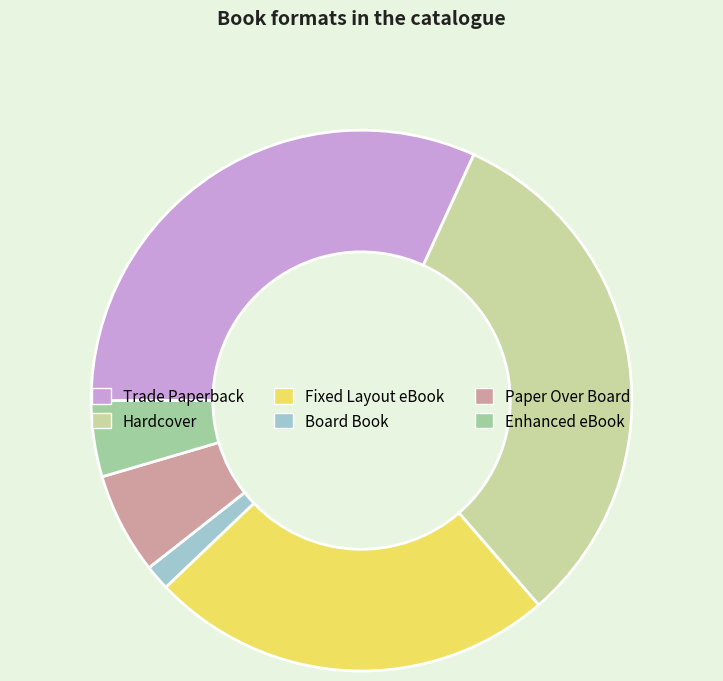

Combined, do Paper Over Board and Fixed Layout eBook account for over 50%?

No